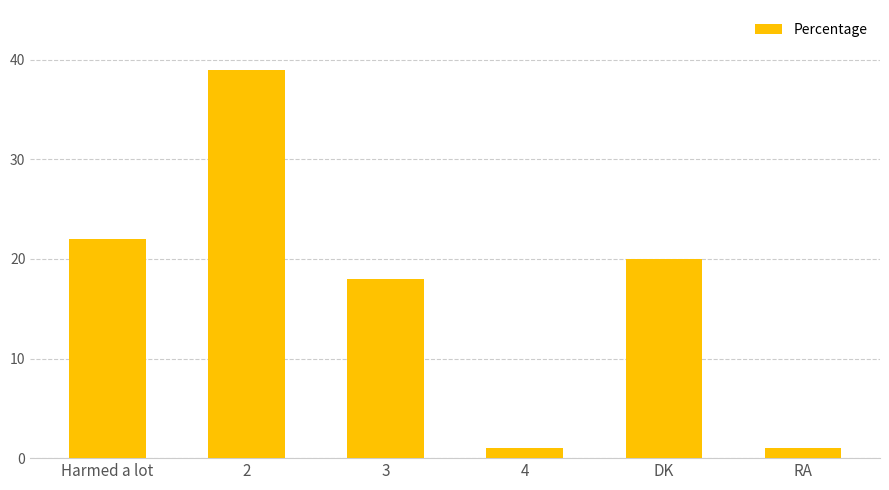

What is the maximum value shown in the chart?

39